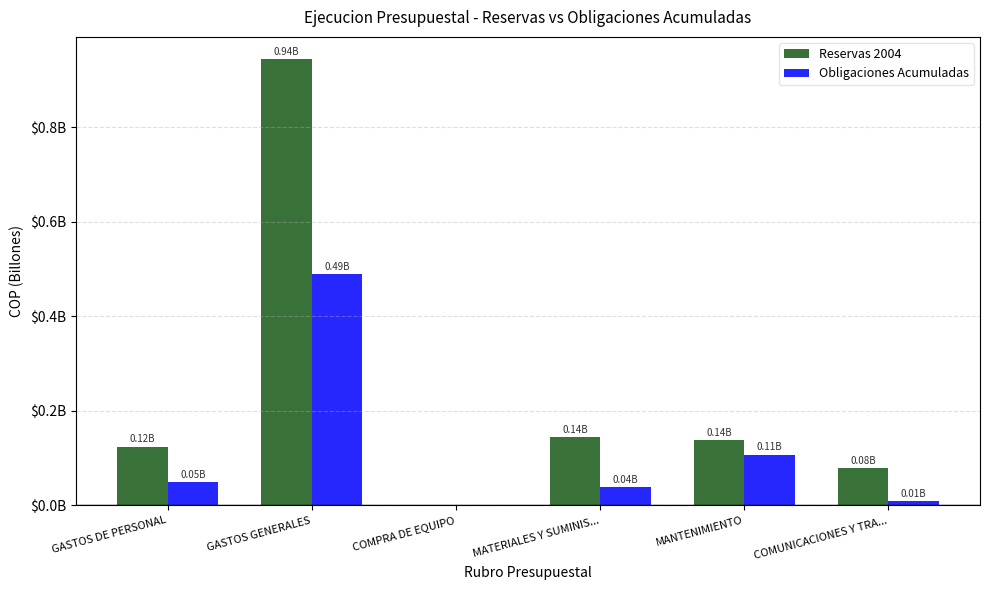

What are all the series names shown in the legend?

Reservas 2004, Obligaciones Acumuladas